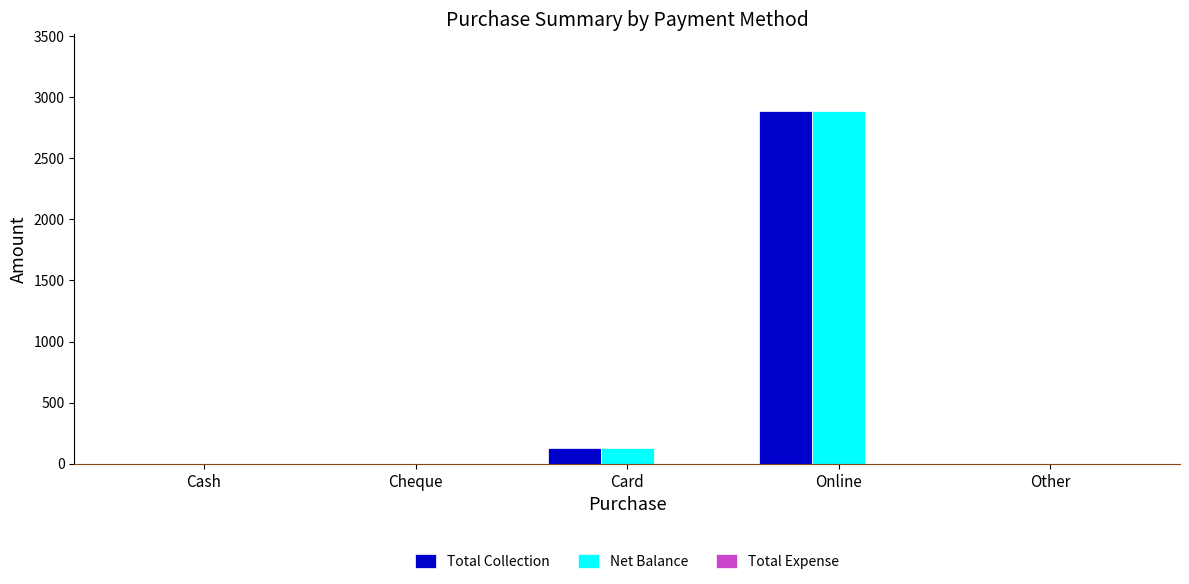

True or false: Net Balance has a value of 0.0 at Cash.

True